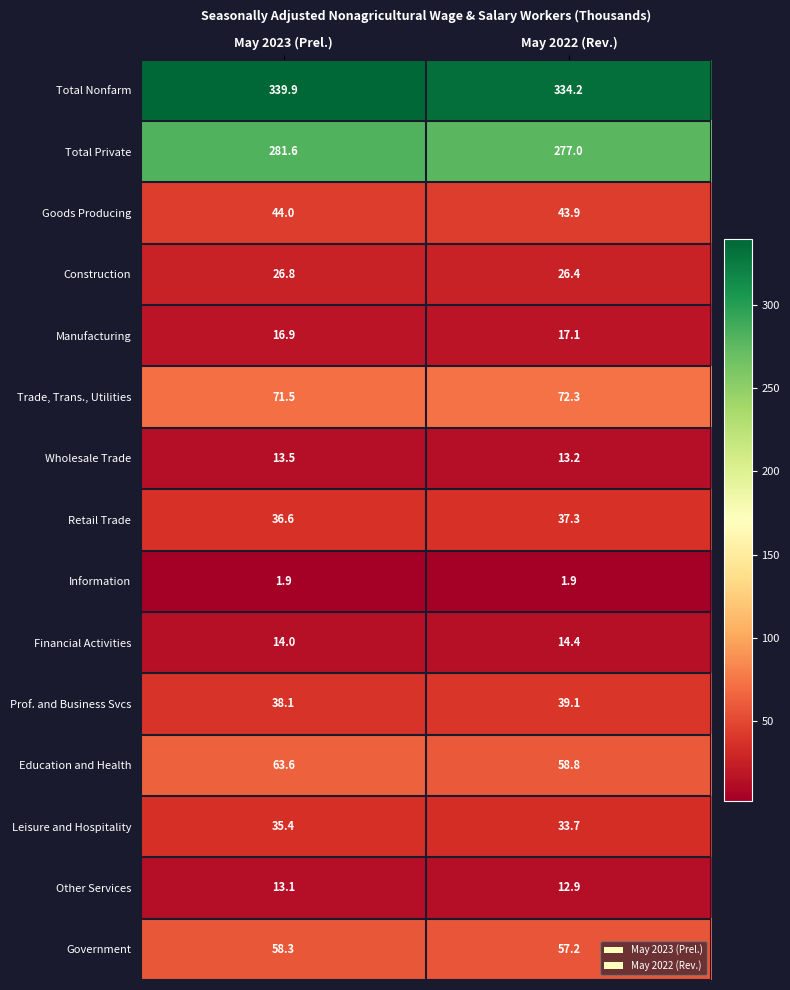

Reading left to right, extract all data points from this chart.

Total Nonfarm: 339.9	334.2
Total Private: 281.6	277.0
Goods Producing: 44.0	43.9
Construction: 26.8	26.4
Manufacturing: 16.9	17.1
Trade, Trans., Utilities: 71.5	72.3
Wholesale Trade: 13.5	13.2
Retail Trade: 36.6	37.3
Information: 1.9	1.9
Financial Activities: 14.0	14.4
Prof. and Business Svcs: 38.1	39.1
Education and Health: 63.6	58.8
Leisure and Hospitality: 35.4	33.7
Other Services: 13.1	12.9
Government: 58.3	57.2